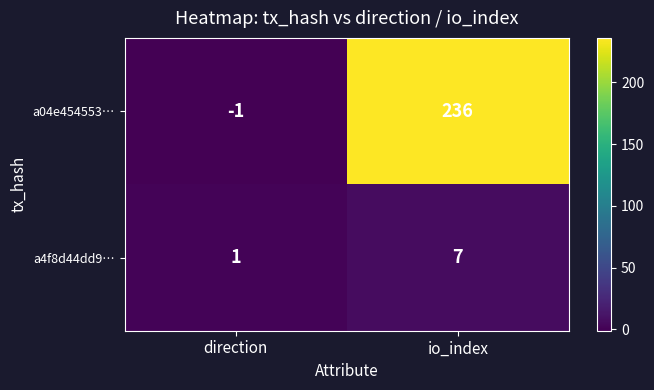

What is the spread (max minus min) of values at io_index?

229